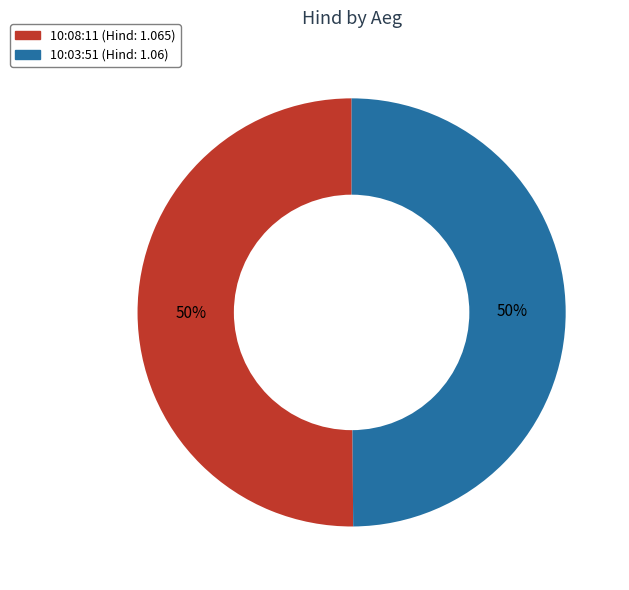

Do 10:03:51 and 10:08:11 together represent more than half of the pie?

Yes